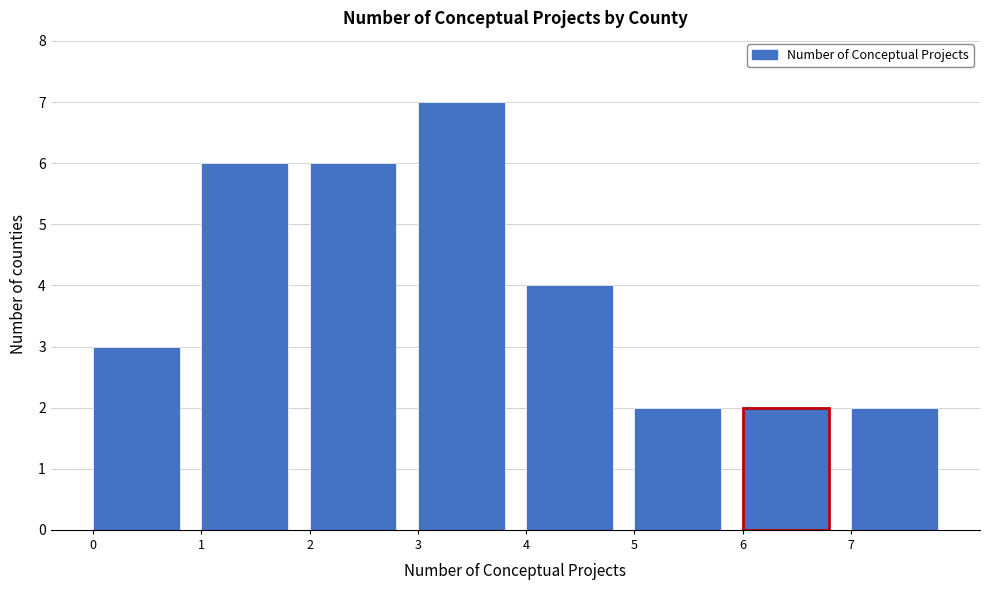

Reading left to right, transcribe this chart: for each bar, give the range it covers on the x-axis and its height. The values are not printed on the chart, so give them approximately, as read against the axis.

0 to 1: 3
1 to 2: 6
2 to 3: 6
3 to 4: 7
4 to 5: 4
5 to 6: 2
6 to 7: 2
7 to 8: 2